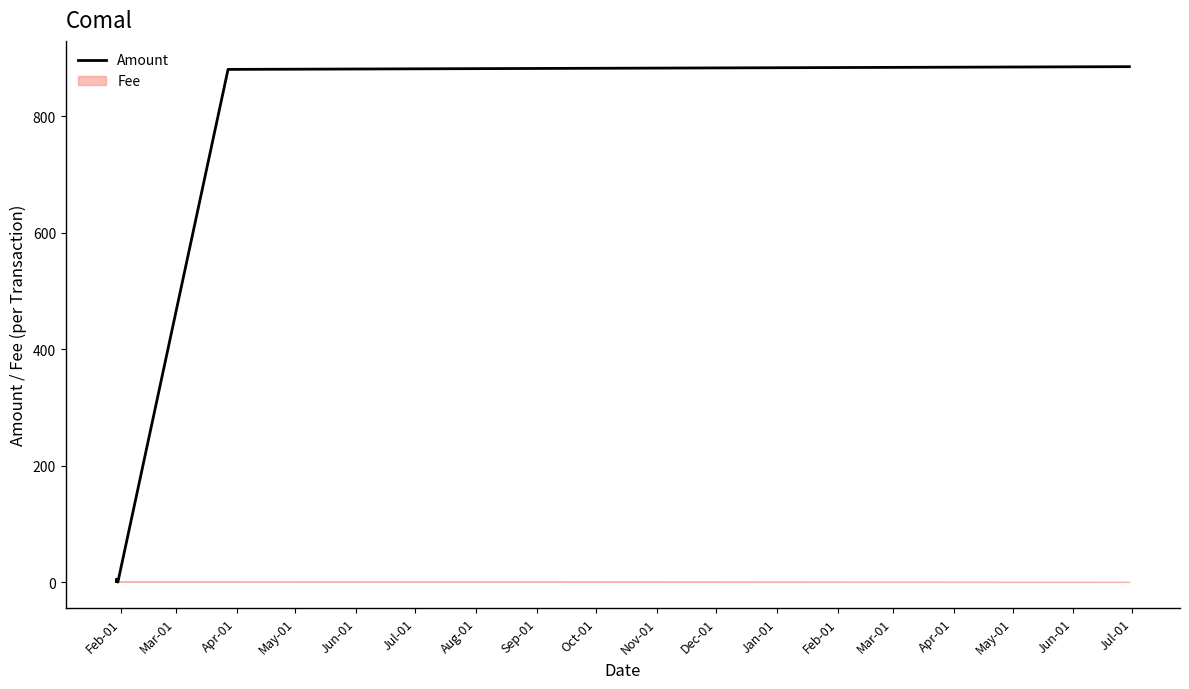

What is the value of the 5th point from the left?

884.7